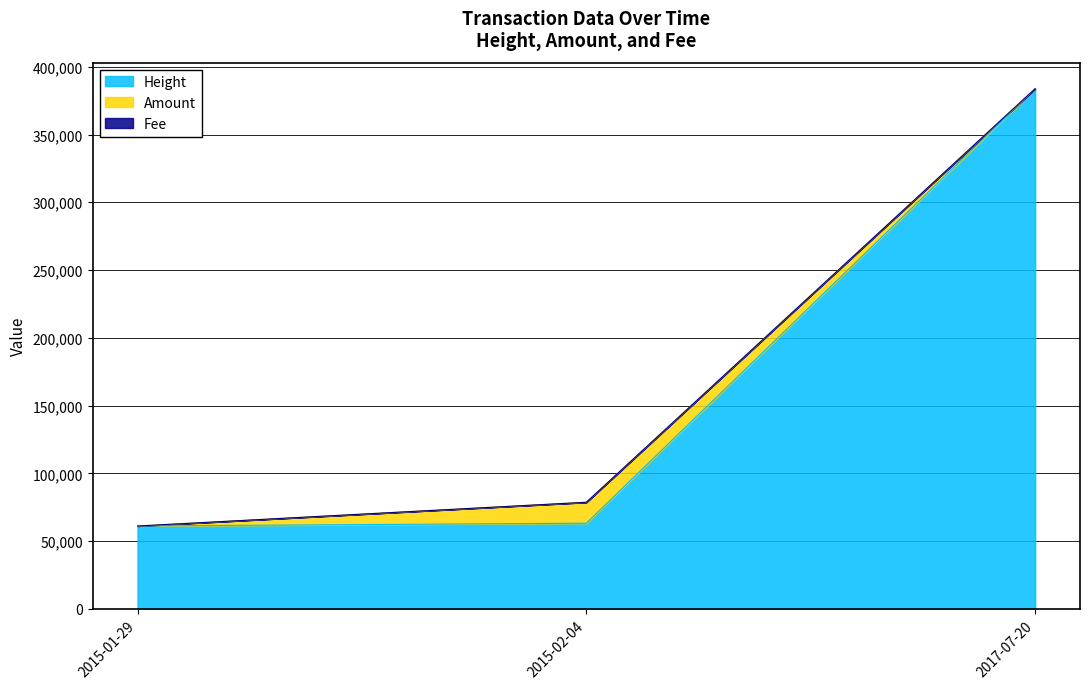

Reading right to left, list all the values displayed in this chart.

Height: 2017-07-20=383823	2015-02-04=63173	2015-01-29=61110
Amount: 2017-07-20=0	2015-02-04=15476	2015-01-29=0
Fee: 2017-07-20=1	2015-02-04=1	2015-01-29=1